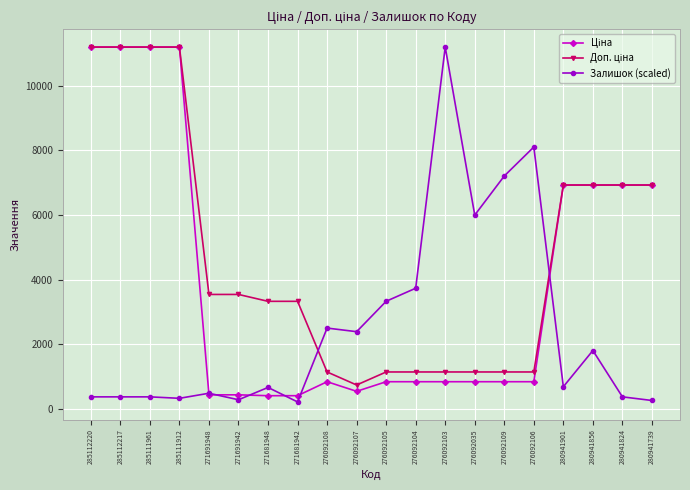

What is the greatest value displayed?

11188.2